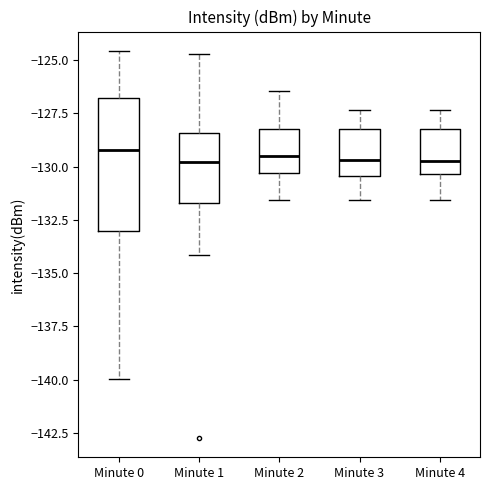

Where is the upper edge of the box for Minute 3 on the y-axis? The values are not printed on the chart, so give them approximately, as read against the axis.

-128.0